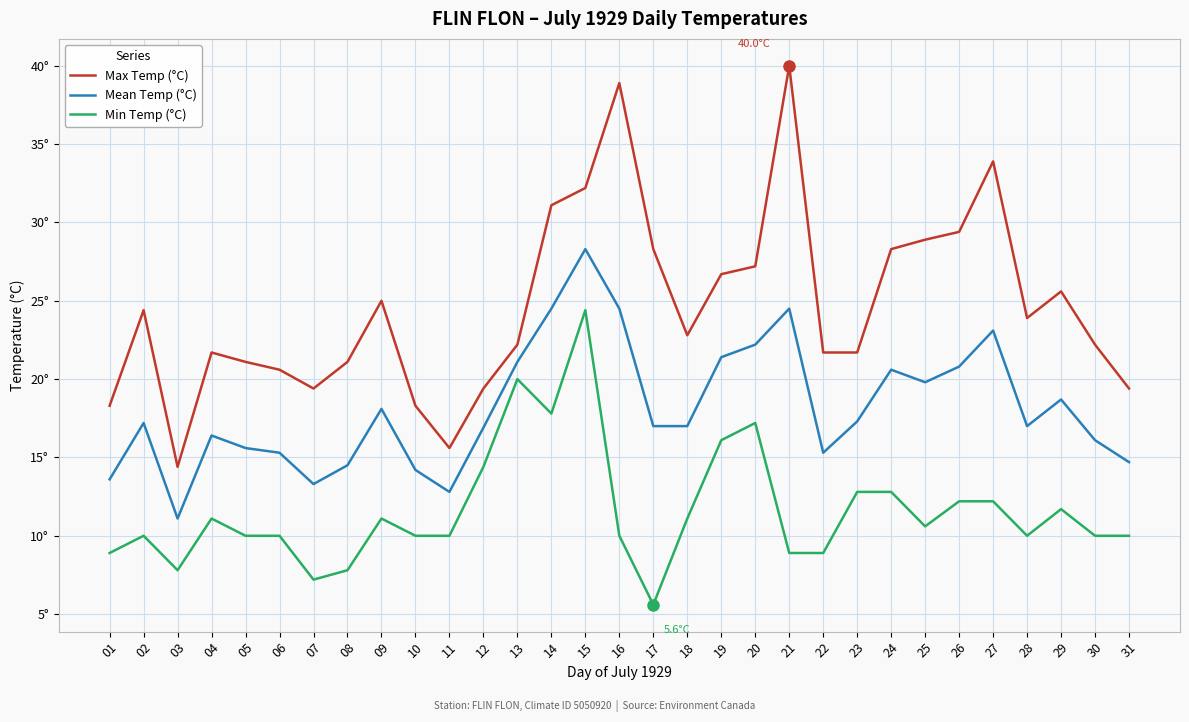

How many values in the Mean Temp (°C) series exceed 17?

15